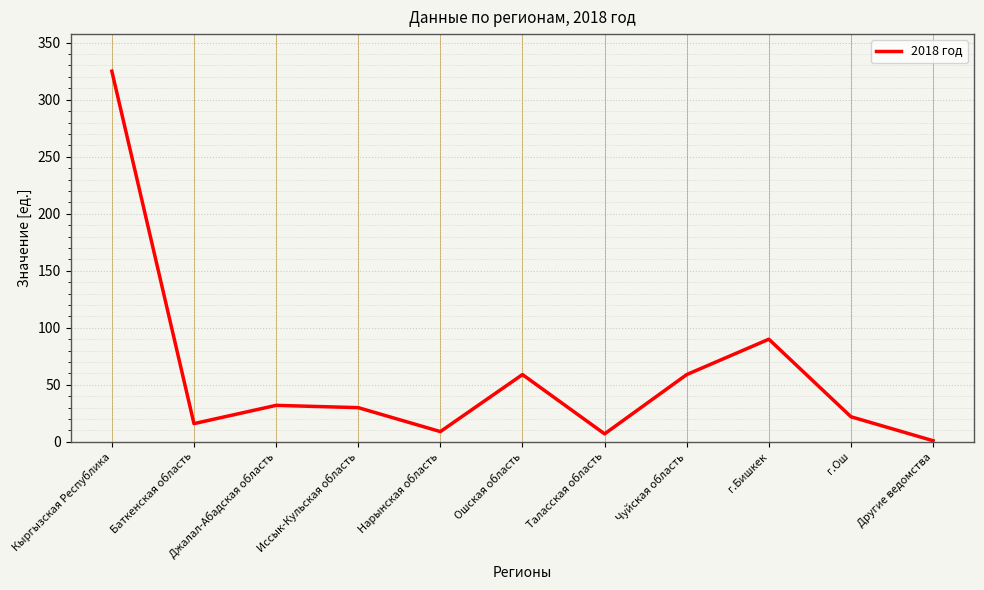

What position from the right is Баткенская область?

10